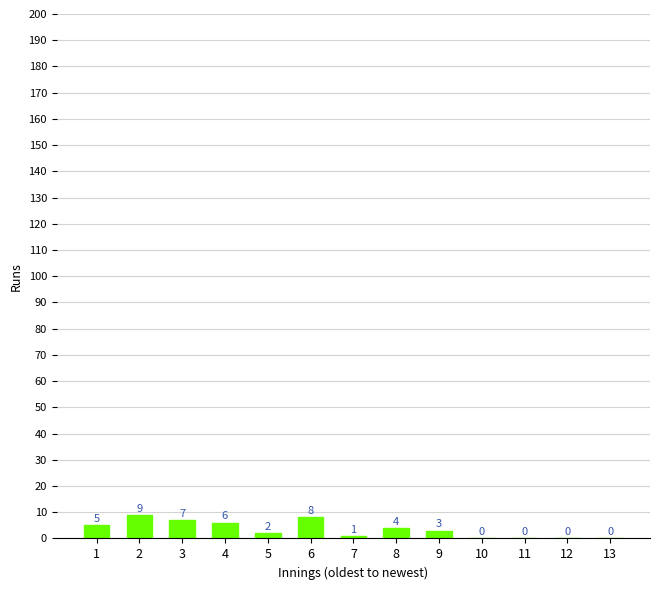

What is the sum of all values?

45